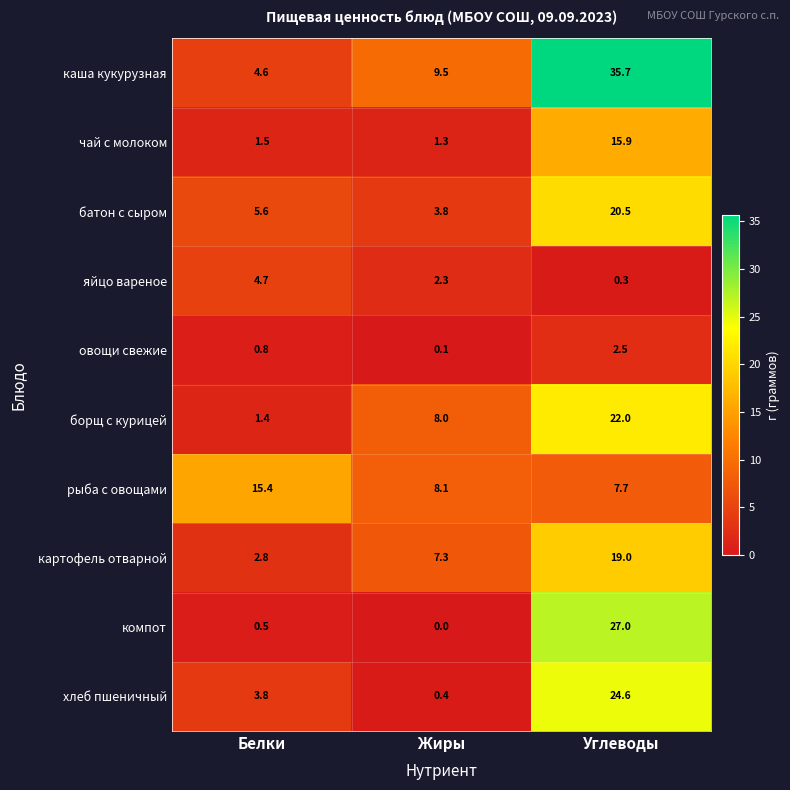

At which category is the sum across all series the highest?

Углеводы